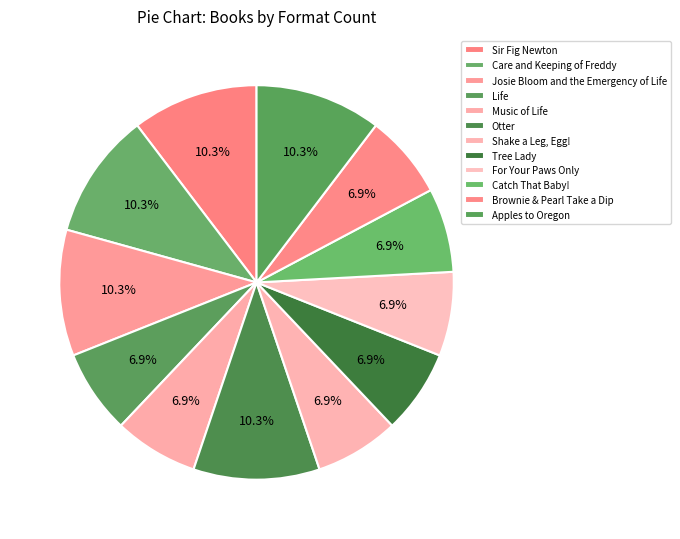

Which slice is the smallest?

Life